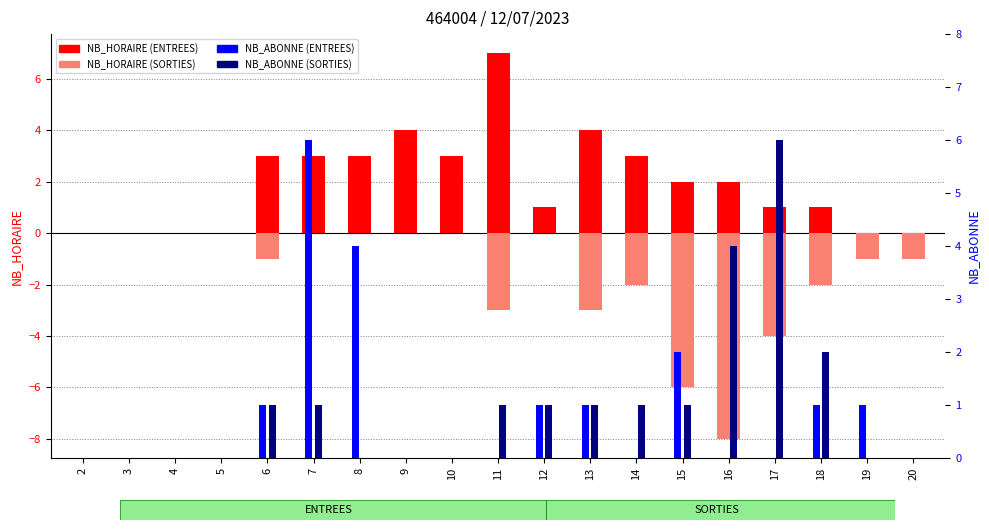

Is it true that SORTIES NB_ABONNE equals 2 at 13?

False